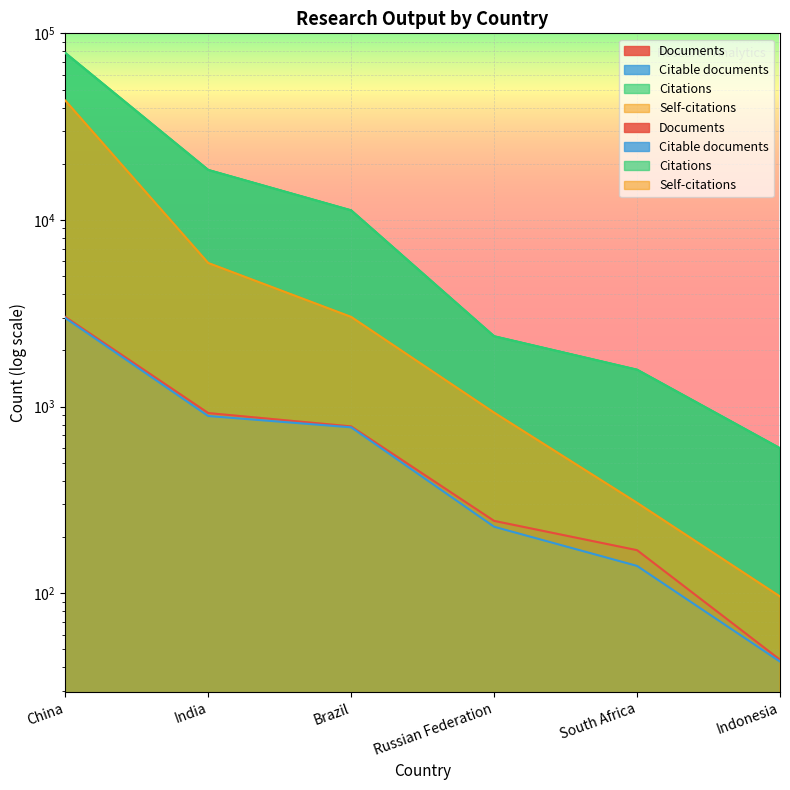

At which category is the sum across all series the highest?

China